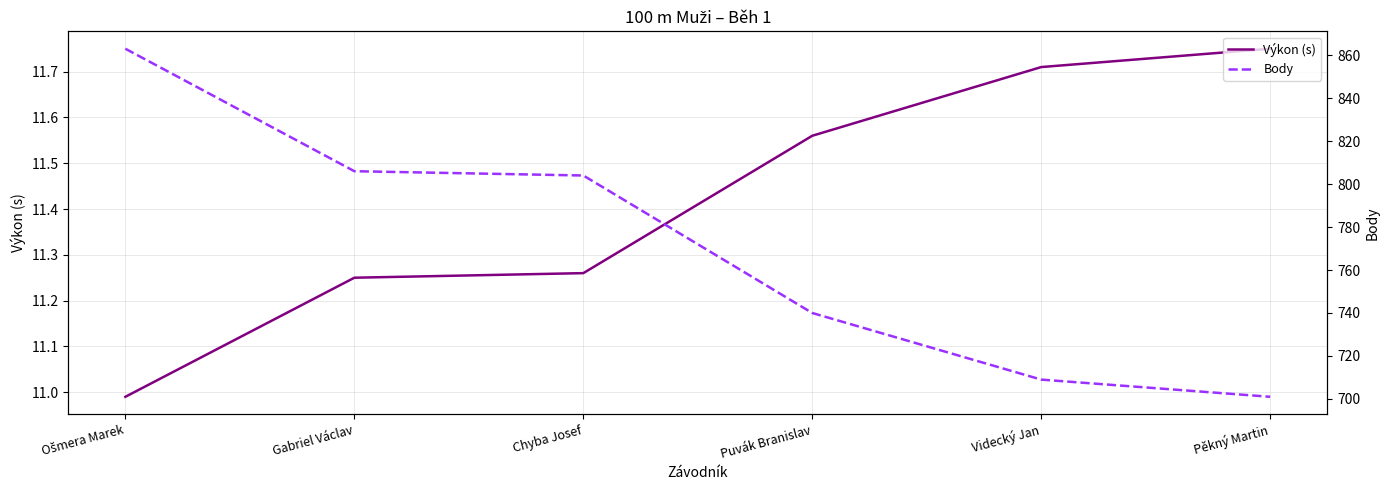

What are all the series names shown in the legend?

Výkon (s), Body